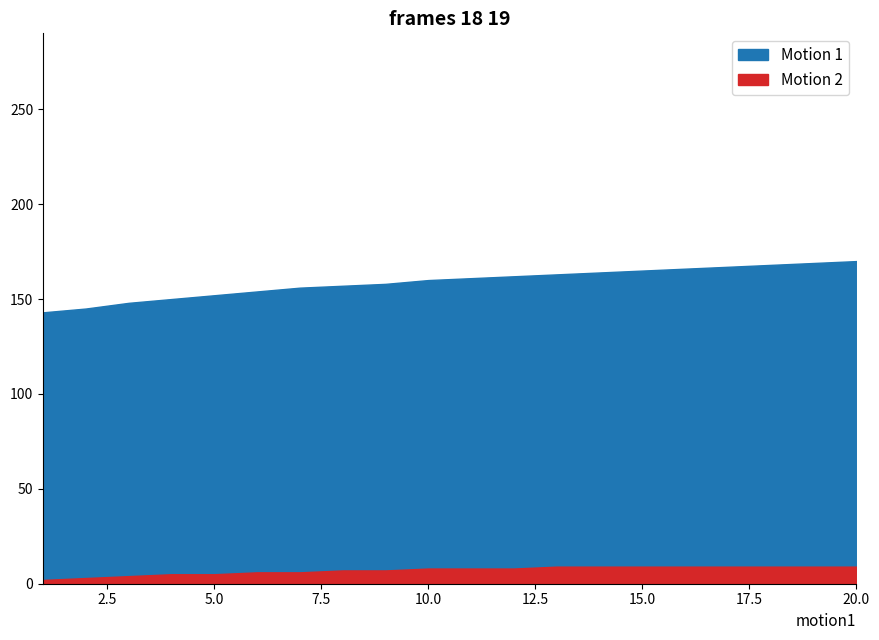

List the series in order of their overall mean, lowest first.

Motion 2, Motion 1